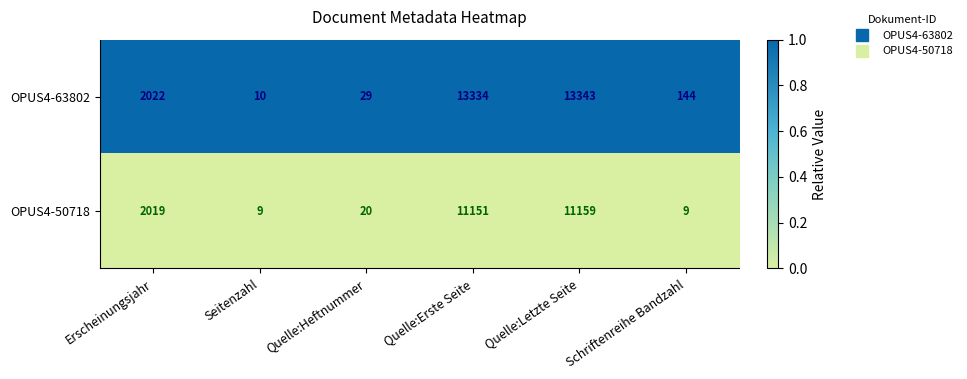

Between Quelle:Erste Seite and Schriftenreihe Bandzahl, which series saw the biggest shift?

OPUS4-63802